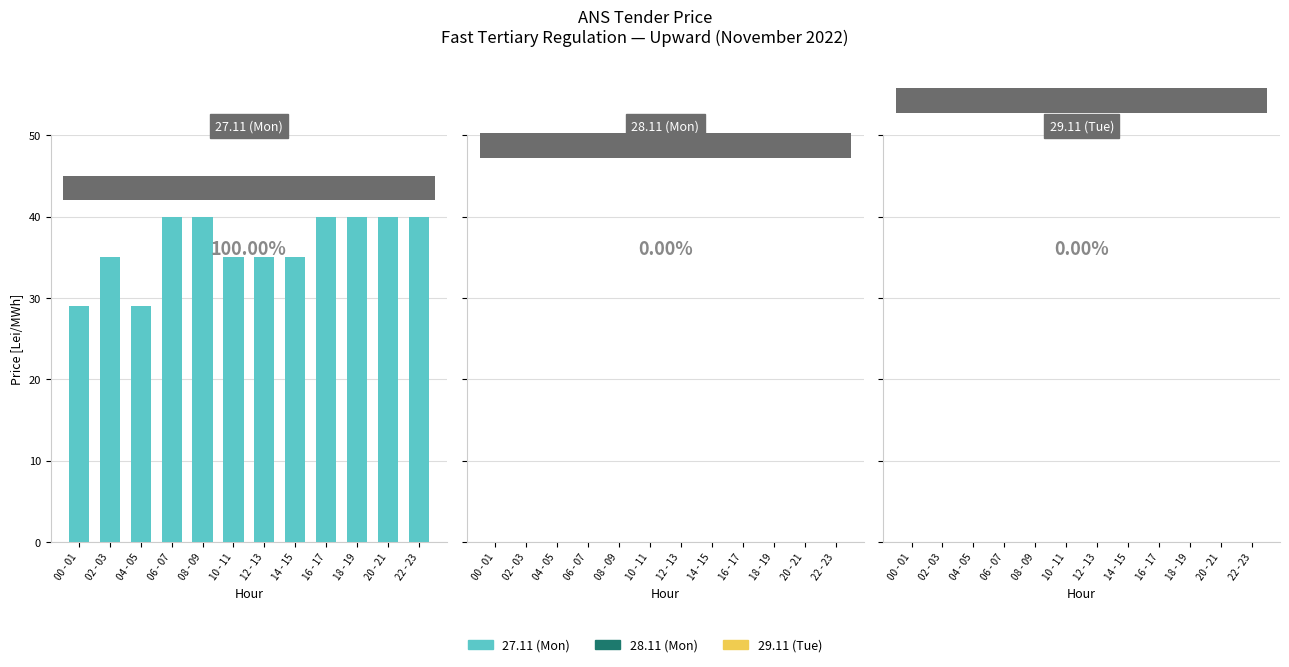

What is the greatest value displayed?

40